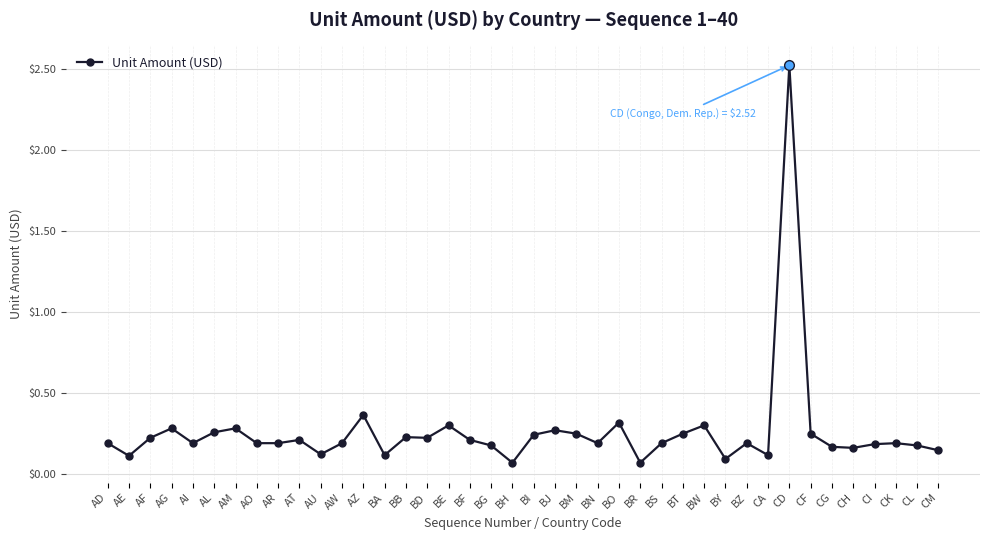

The chart shows a value of 0.3 at BJ. True or false?

True